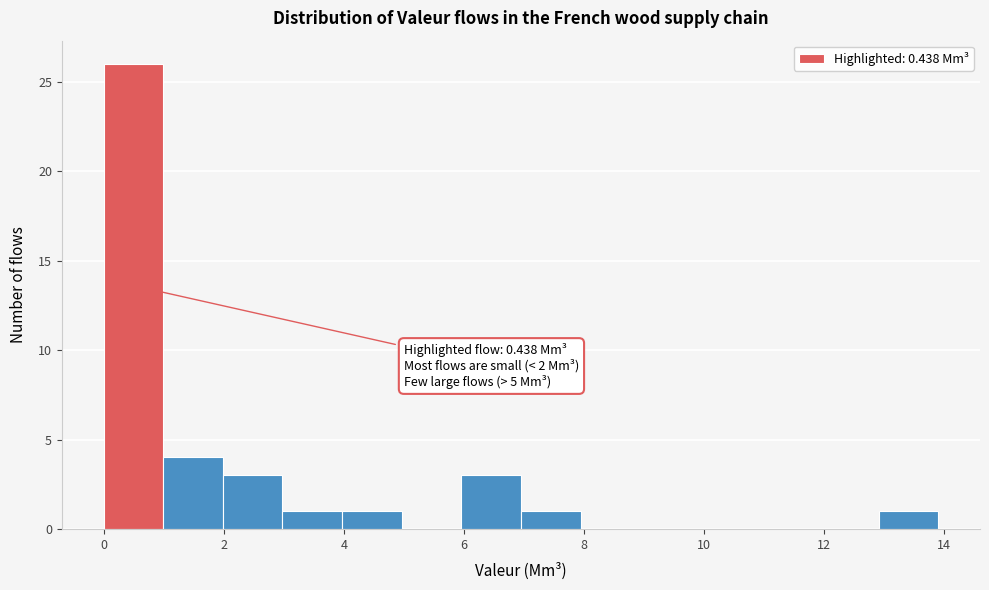

Over which range of the x-axis is the bar tallest?

0.0 to 1.0